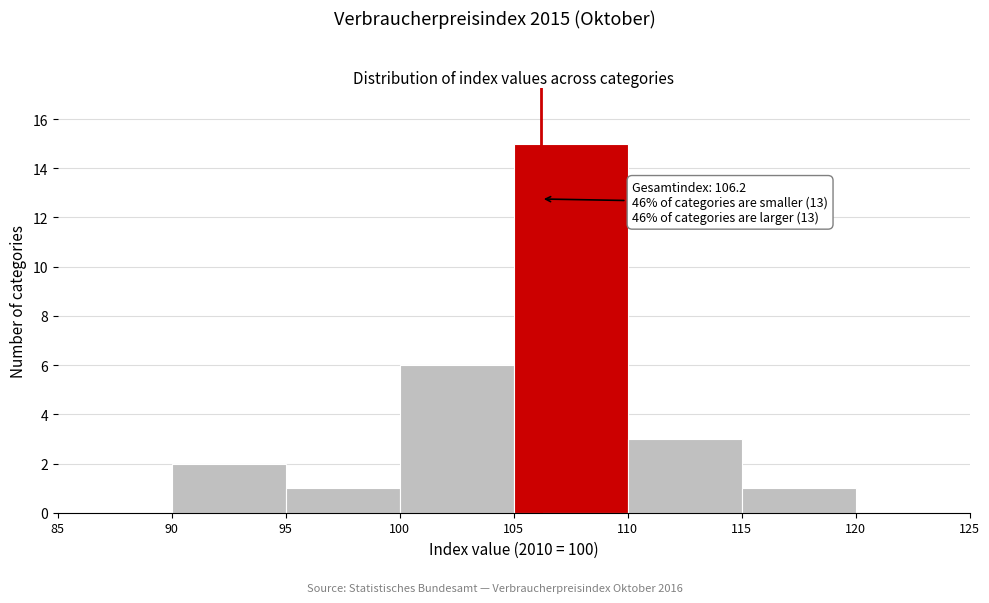

Which range on the x-axis has the tallest bar?

105 to 110